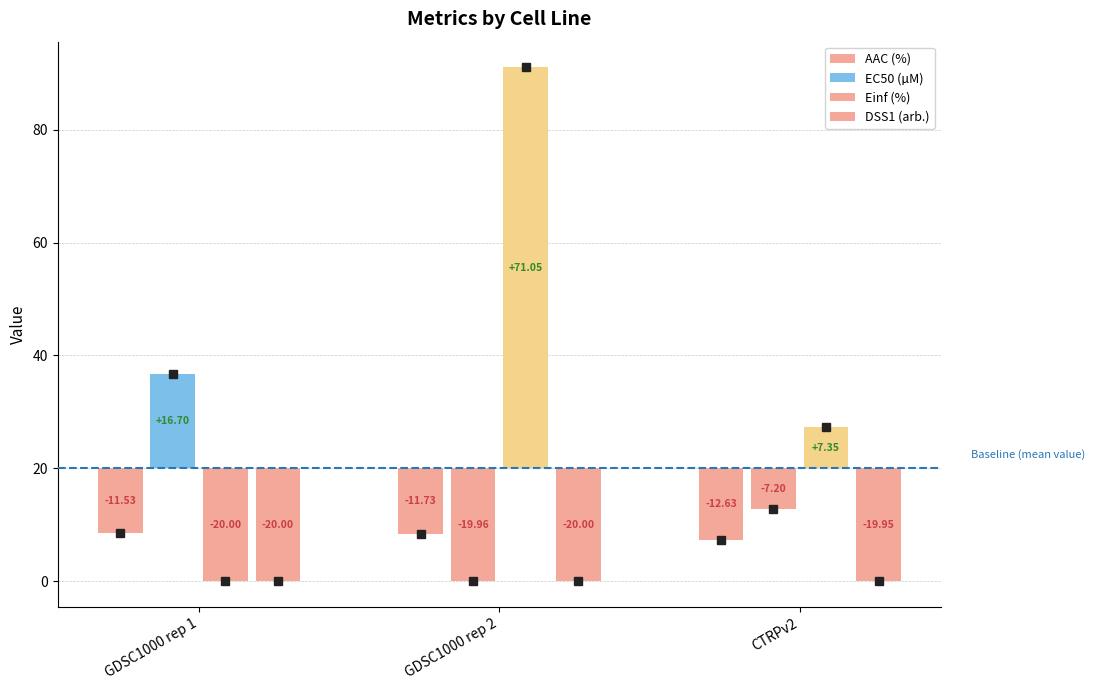

True or false: EC50 (µM) has a value of 12.8 at CTRPv2.

True